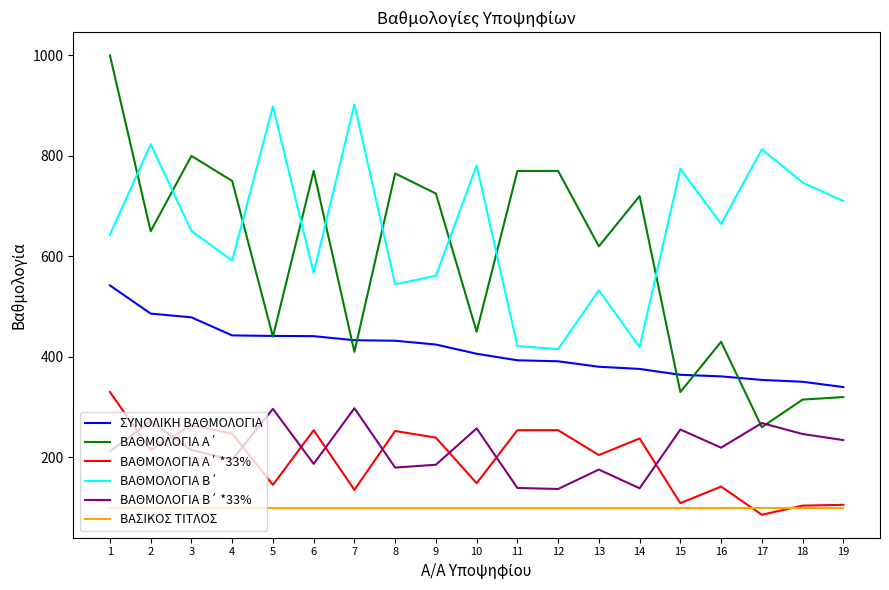

What is the spread (max minus min) of values at 9?

625.0